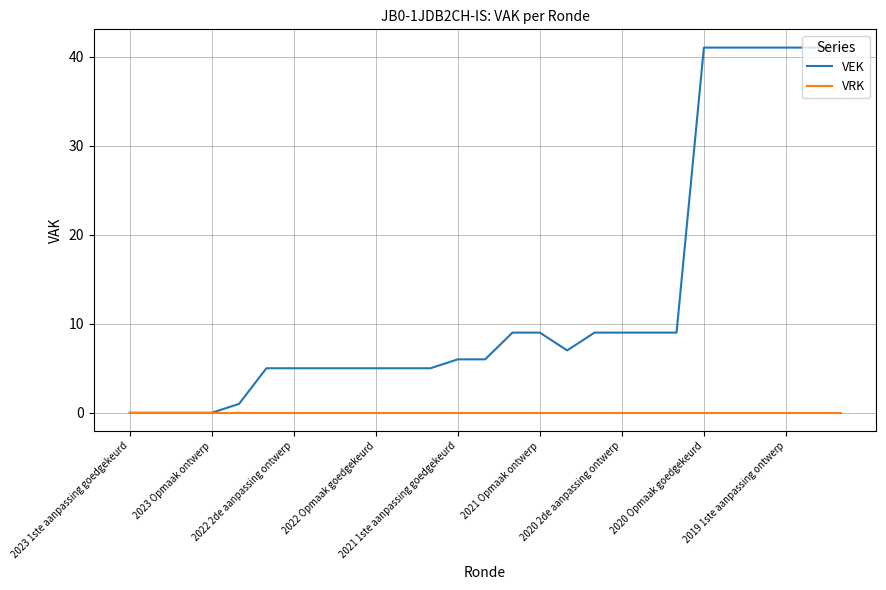

List the series in order of their overall mean, lowest first.

VRK, VEK